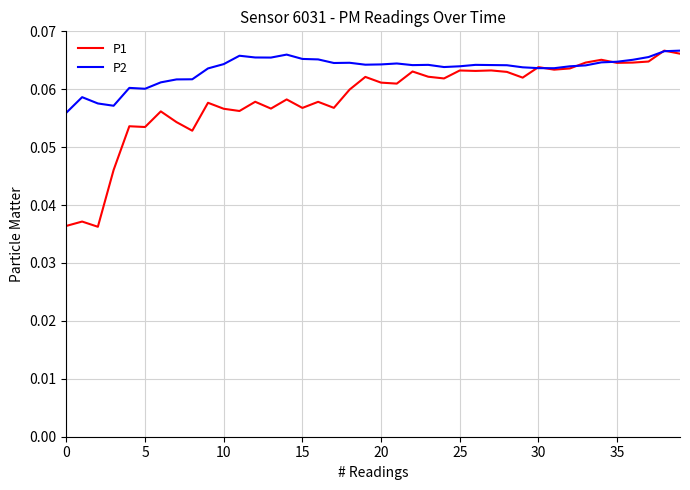

At how many categories does at least one series exceed 0?

40